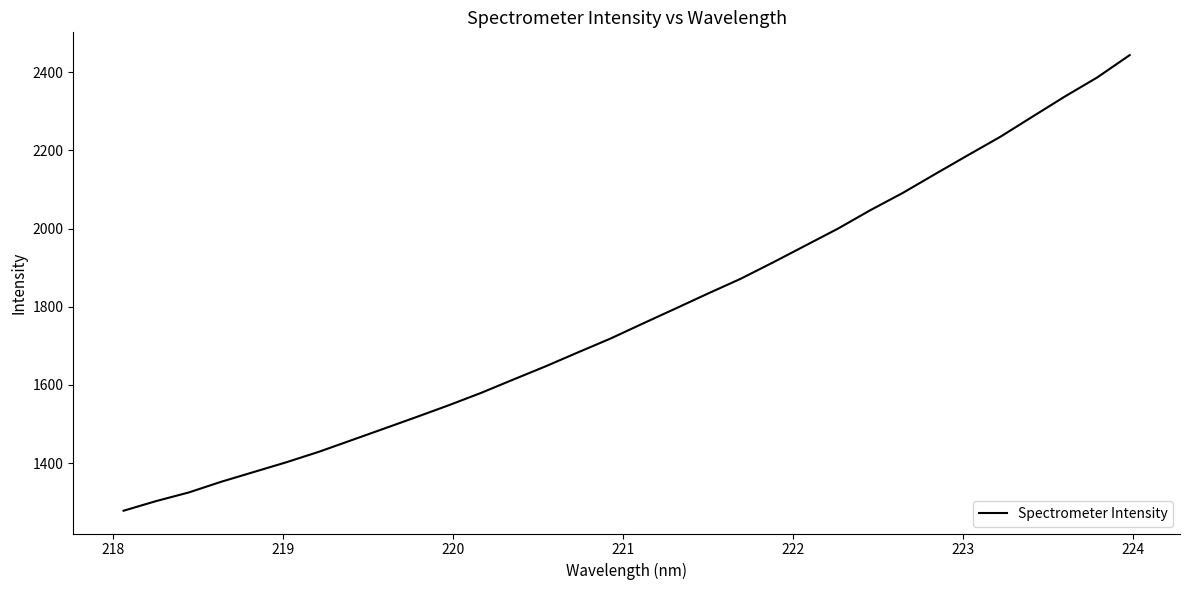

What is the difference between the maximum and minimum values?

1165.1